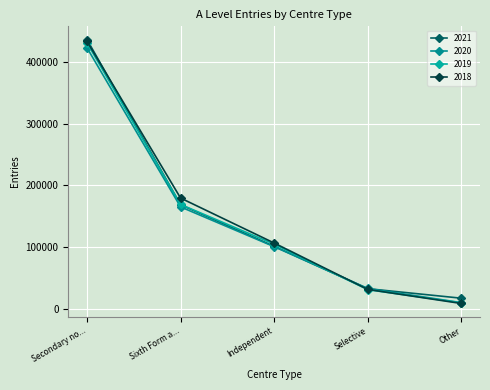

At which category is the sum across all series the highest?

Secondary no...